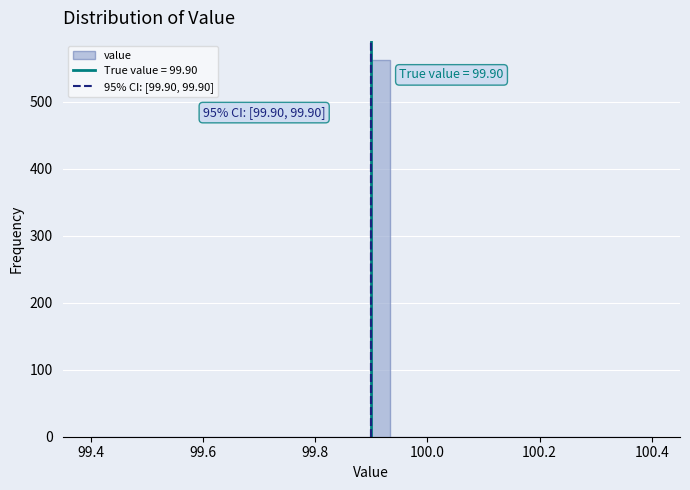

Around what value on the x-axis is the tallest bar? Give the approximate position of its centre, as read against the axis.

99.92